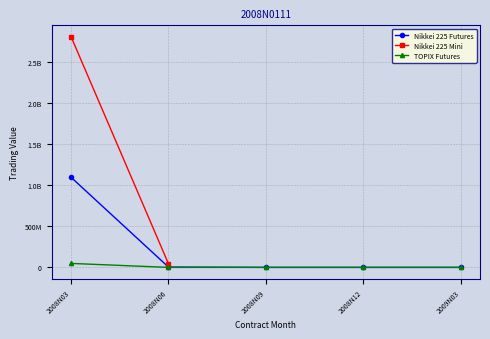

Does the chart have visible grid lines?

Yes